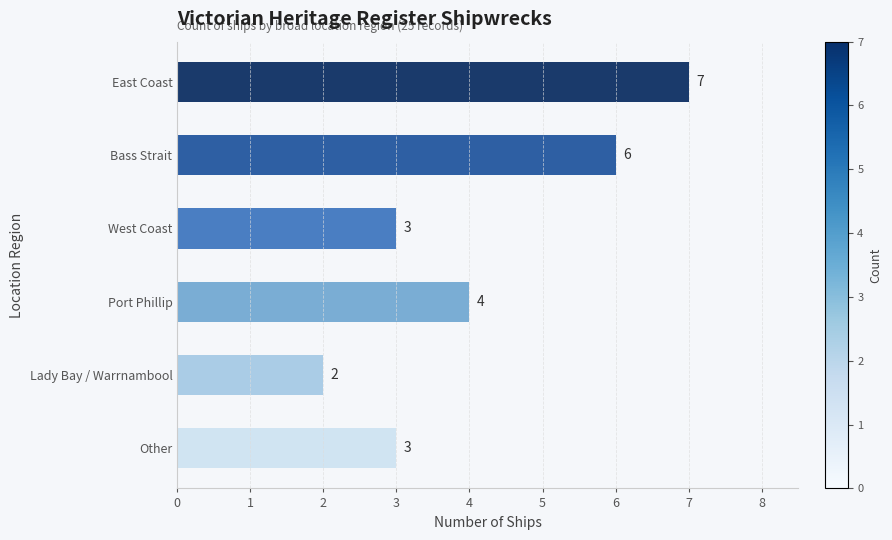

What is the sum of the values at East Coast and Other?

10